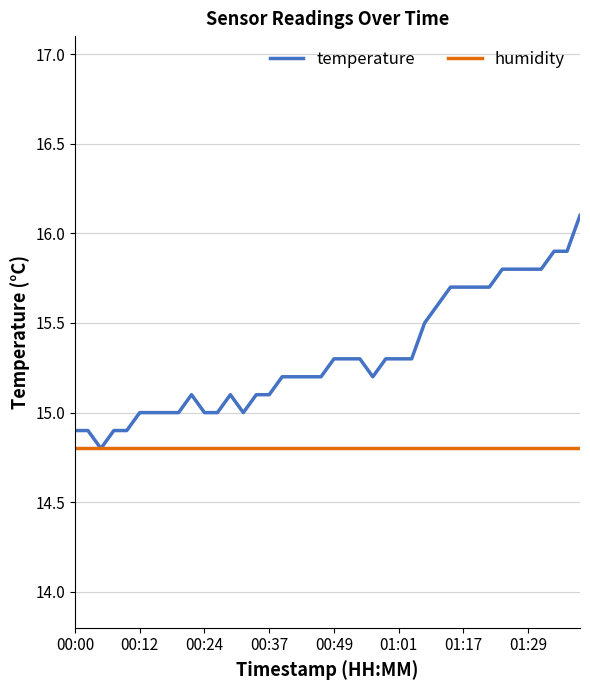

What is the lowest value of the humidity series?

14.8